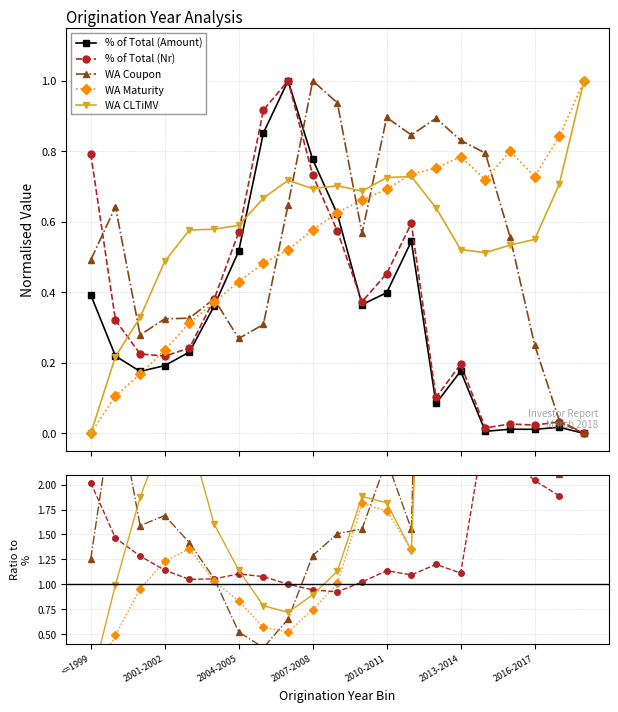

How many positive values does the WA Coupon series have?

20